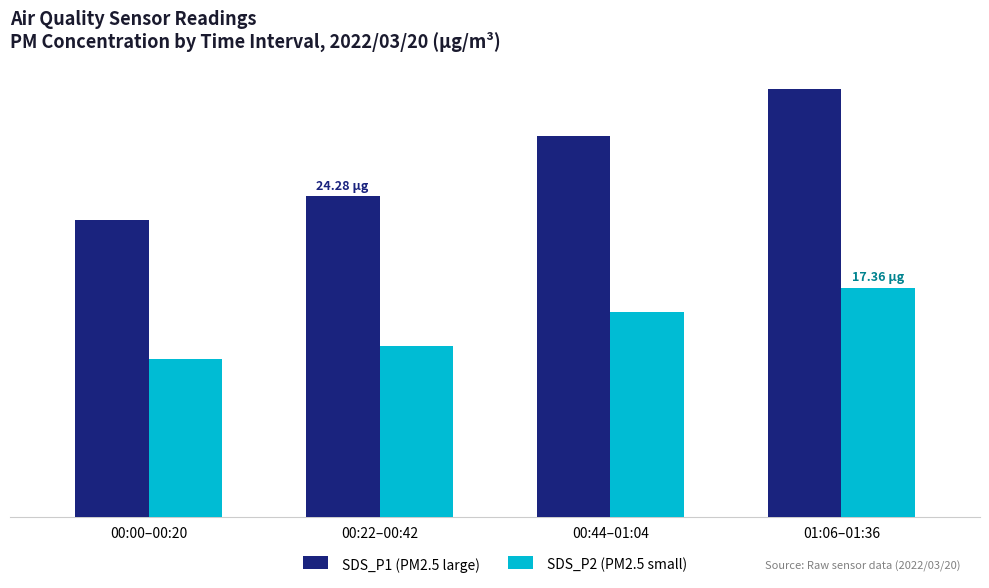

Reading left to right, what are all the values shown in this chart?

SDS_P1 (PM2.5 large): 22.5	24.3	28.8	32.4
SDS_P2 (PM2.5 small): 12.0	12.9	15.6	17.4